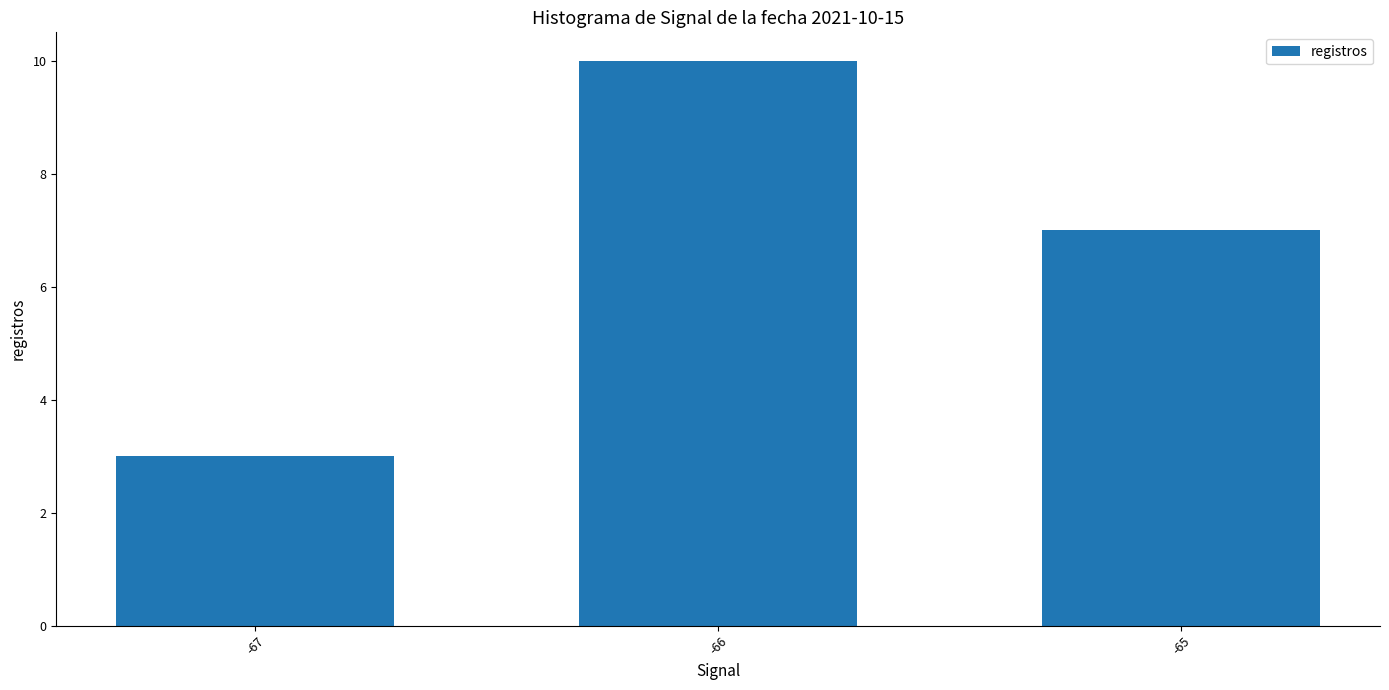

What is the sum of the values at -65 and -67?

10